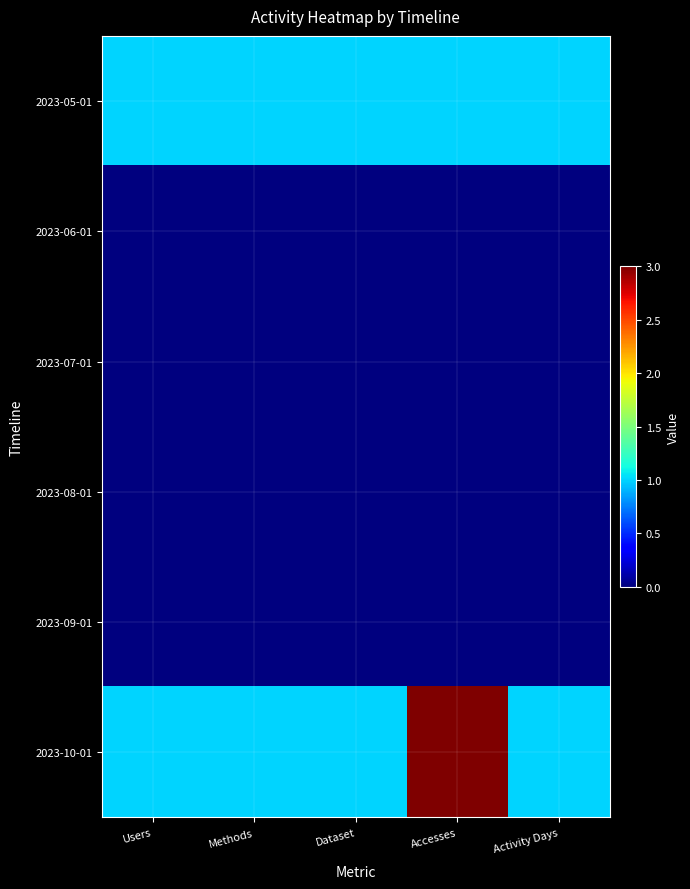

Reading left to right, list all the values displayed in this chart.

2023-05-01: Users=1	Methods=1	Dataset=1	Accesses=1	Activity Days=1
2023-06-01: Users=0	Methods=0	Dataset=0	Accesses=0	Activity Days=0
2023-07-01: Users=0	Methods=0	Dataset=0	Accesses=0	Activity Days=0
2023-08-01: Users=0	Methods=0	Dataset=0	Accesses=0	Activity Days=0
2023-09-01: Users=0	Methods=0	Dataset=0	Accesses=0	Activity Days=0
2023-10-01: Users=1	Methods=1	Dataset=1	Accesses=3	Activity Days=1